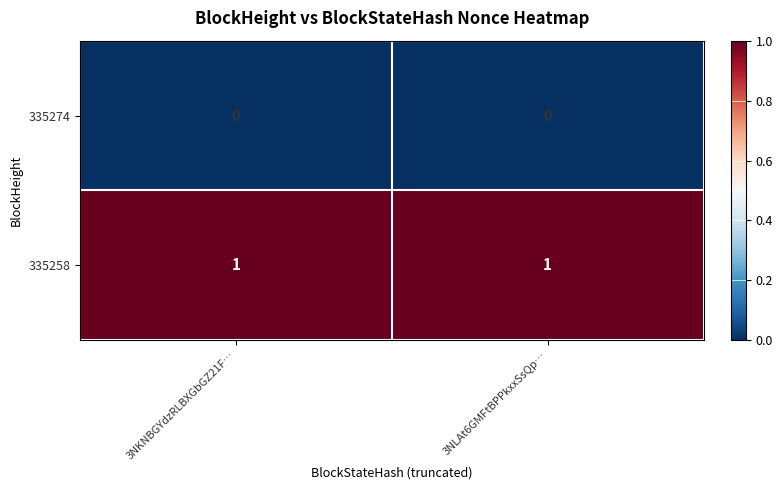

True or false: 335258 has a value of 1 at 3NKNBGYdzRLBXGbGZ21F….

True